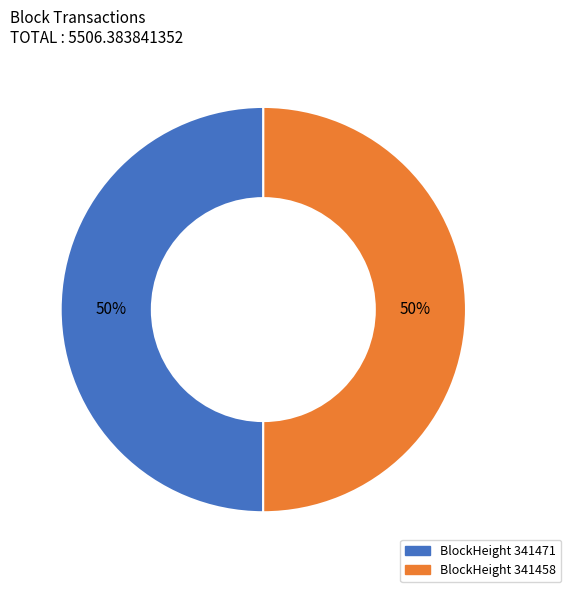

The BlockHeight 341458 slice represents 55% of the pie. True or false?

False